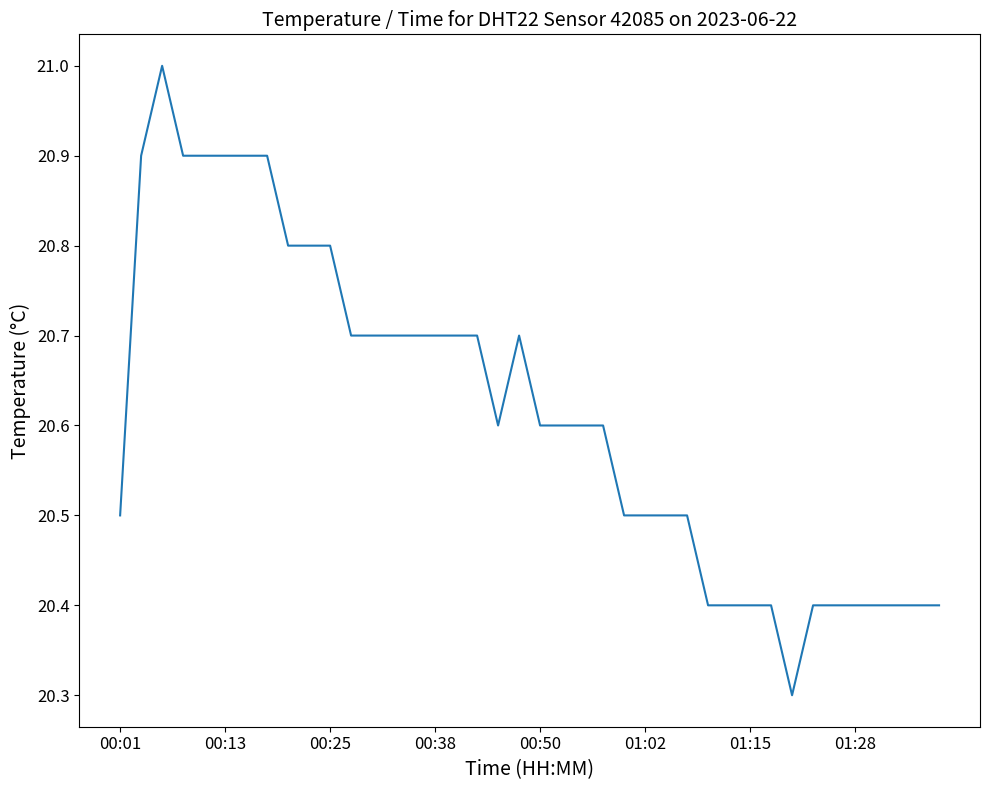

What is the greatest value displayed?

21.0